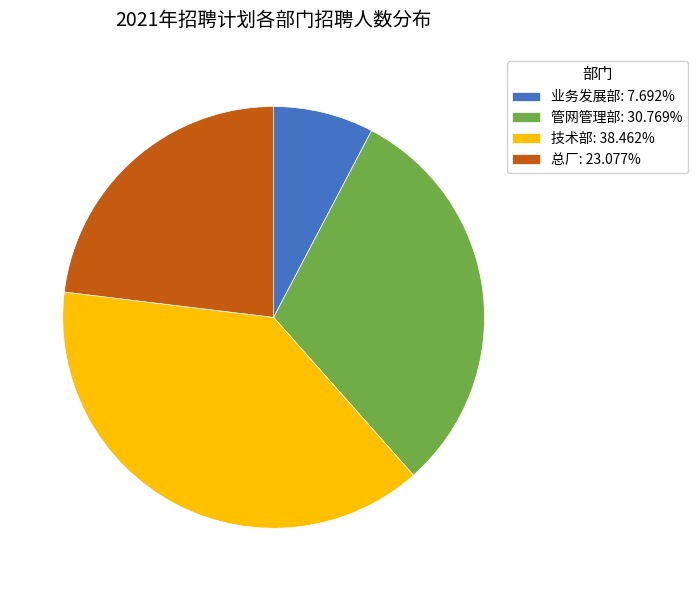

Combined, do 管网管理部: 30.769% and 总厂: 23.077% account for over 50%?

Yes